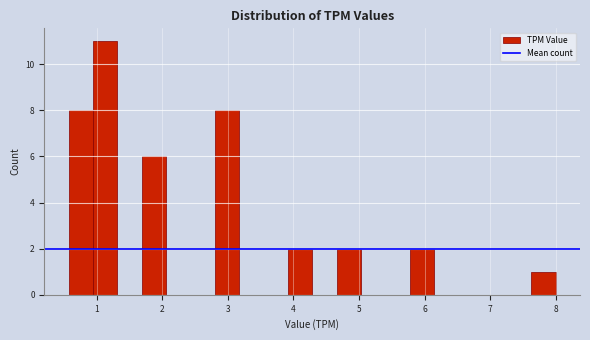

Around what value on the x-axis is the tallest bar? Give the approximate position of its centre, as read against the axis.

1.1